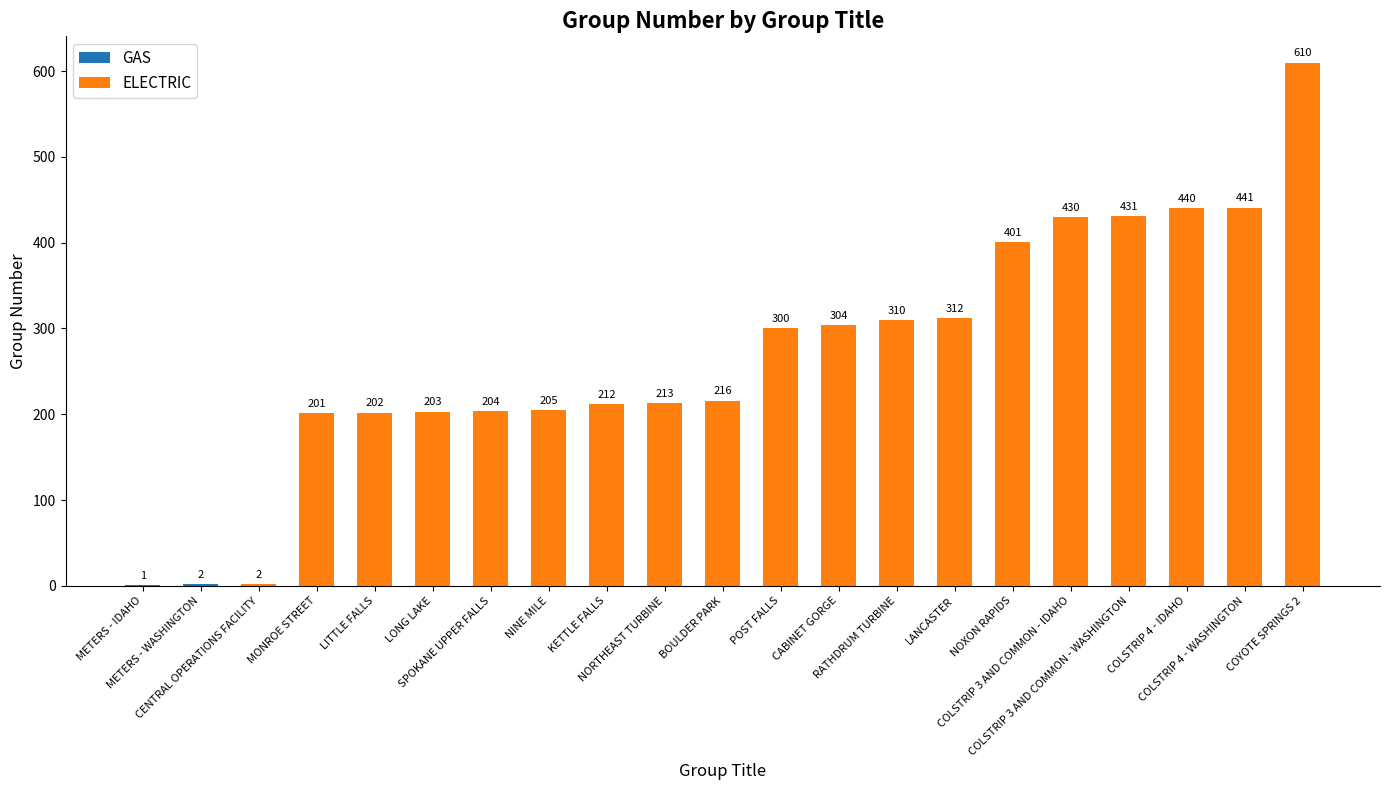

What is the difference between the second highest and second lowest values?

240